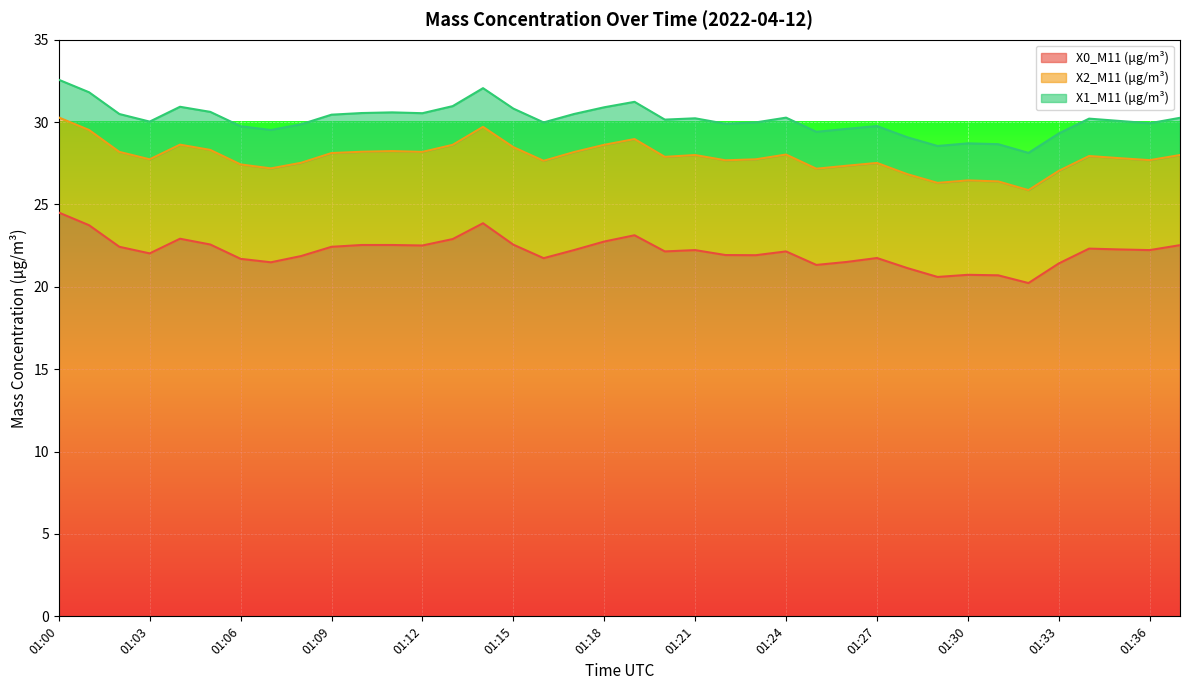

Count the number of categories in the chart.

38